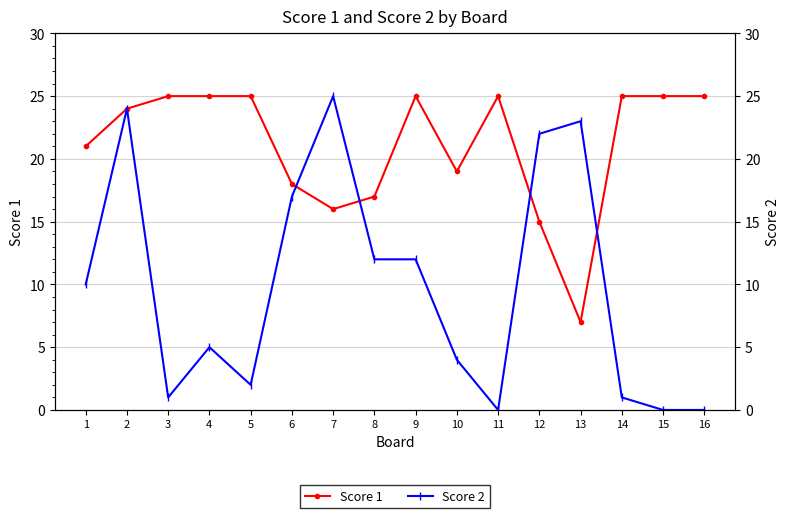

Rank the series at 14 from highest to lowest value.

Score 1, Score 2